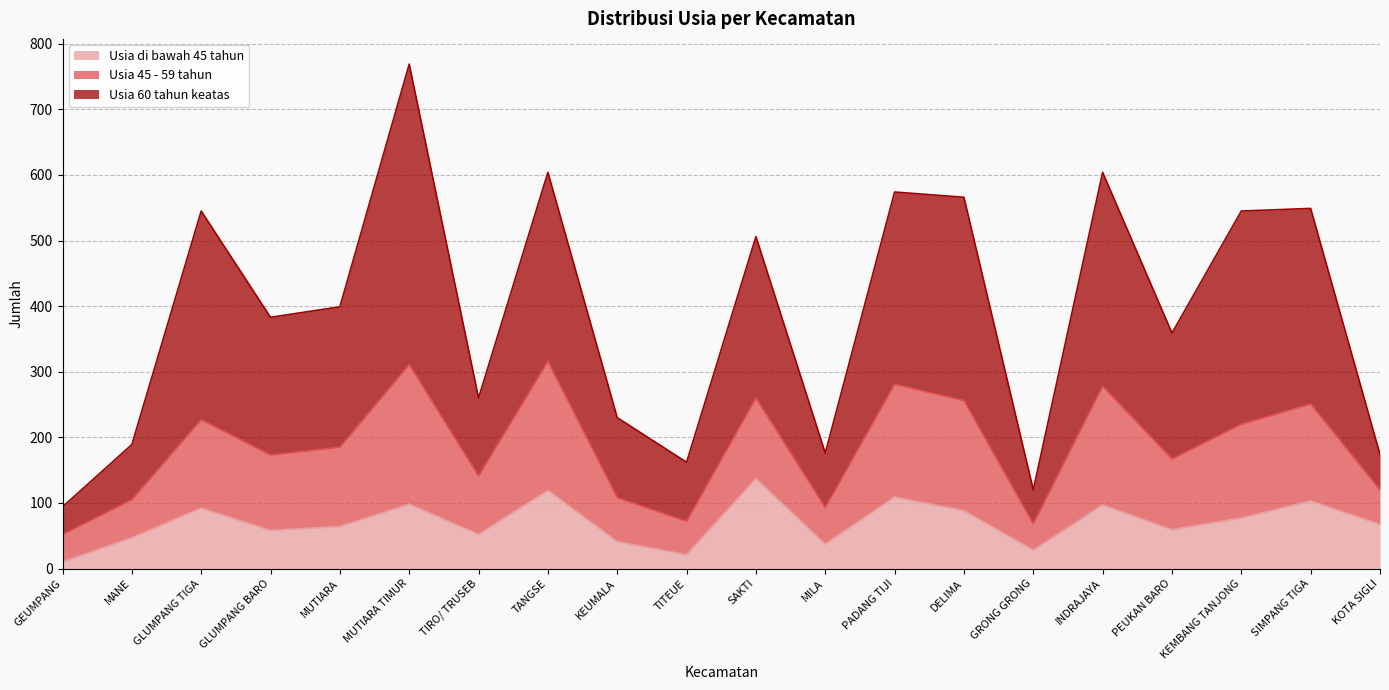

Does the chart have visible grid lines?

Yes